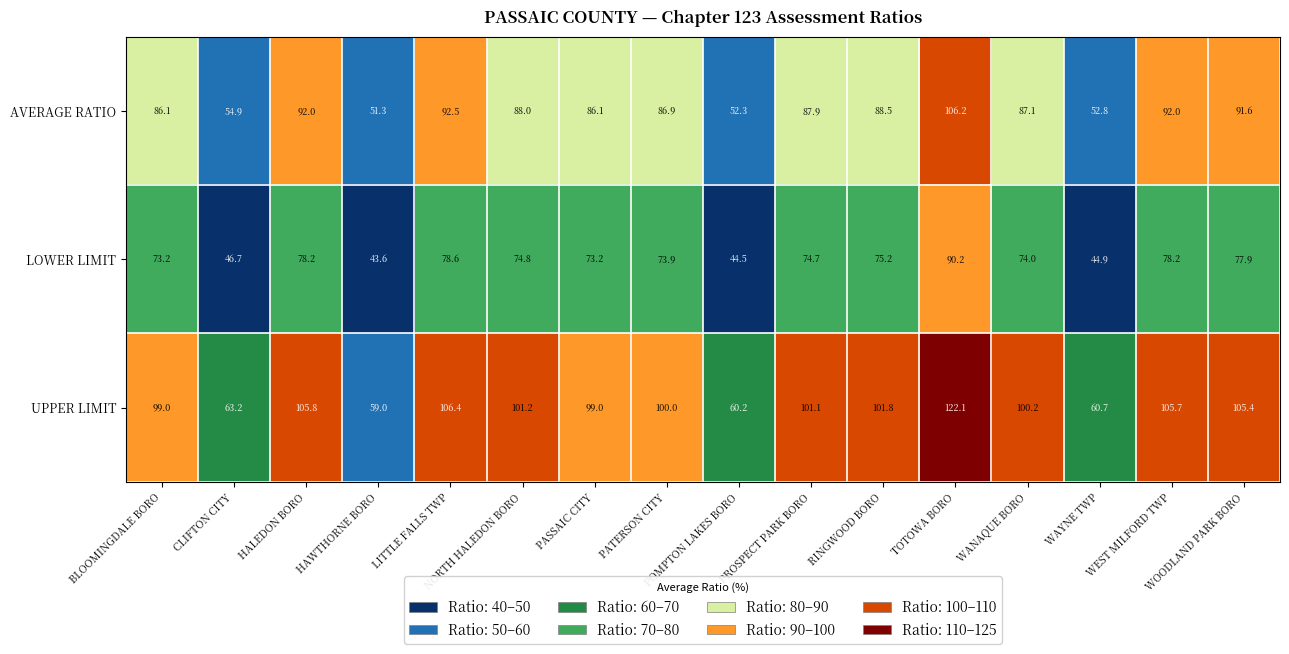

Rank the series by their maximum value, from highest to lowest.

UPPER LIMIT, AVERAGE RATIO, LOWER LIMIT